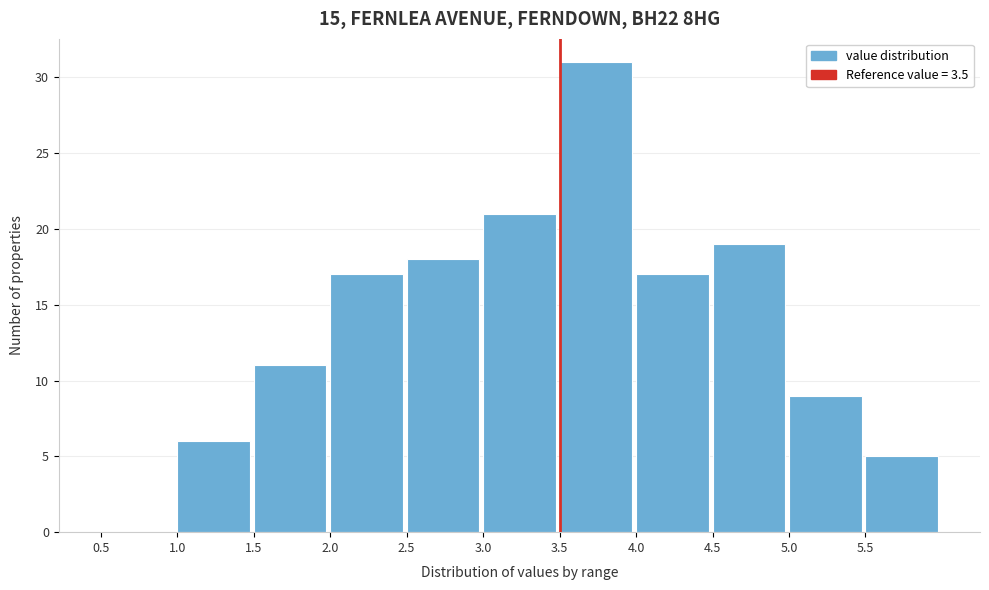

Reading left to right, list every bar in this chart as the range it spans on the x-axis followed by its height. The values are not printed on the chart, so give them approximately, as read against the axis.

0.5 to 1.0: 0
1.0 to 1.5: 6
1.5 to 2.0: 11
2.0 to 2.5: 17
2.5 to 3.0: 18
3.0 to 3.5: 21
3.5 to 4.0: 31
4.0 to 4.5: 17
4.5 to 5.0: 19
5.0 to 5.5: 9
5.5 to 6.0: 5